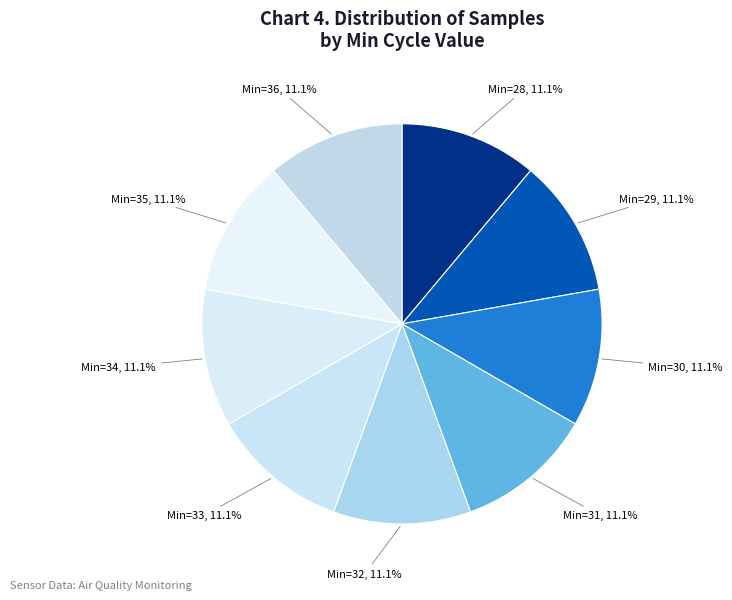

How many segments does this pie chart have?

9